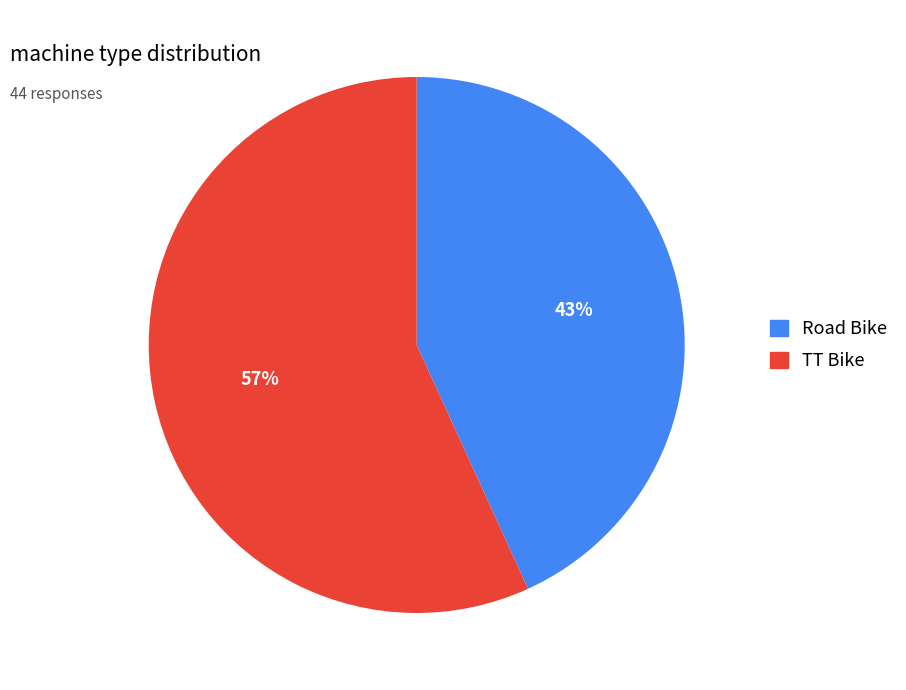

To the nearest percent, what is the average slice percentage?

50%